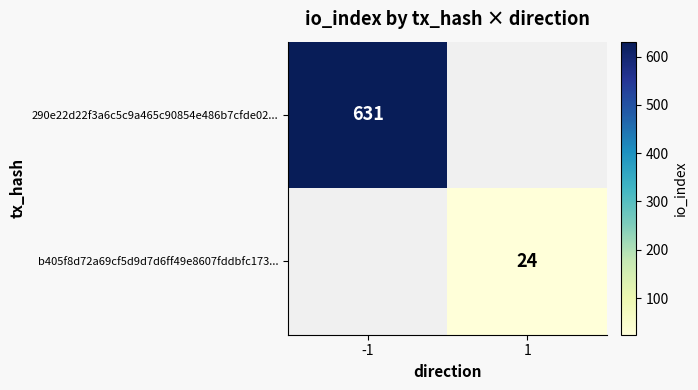

True or false: b405f8d72a69cf5d9d7d6ff49e8607fddbfc173... has a value of 6 at 1.

False